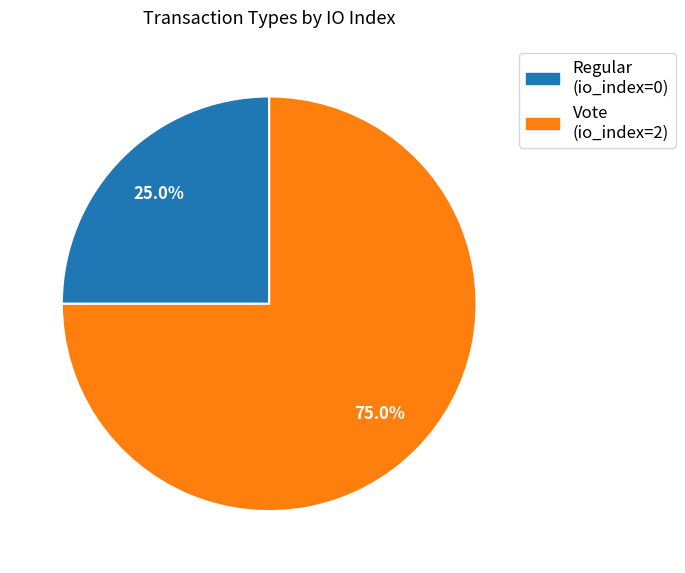

To the nearest percent, what is the difference between the largest and smallest slice percentages?

50%